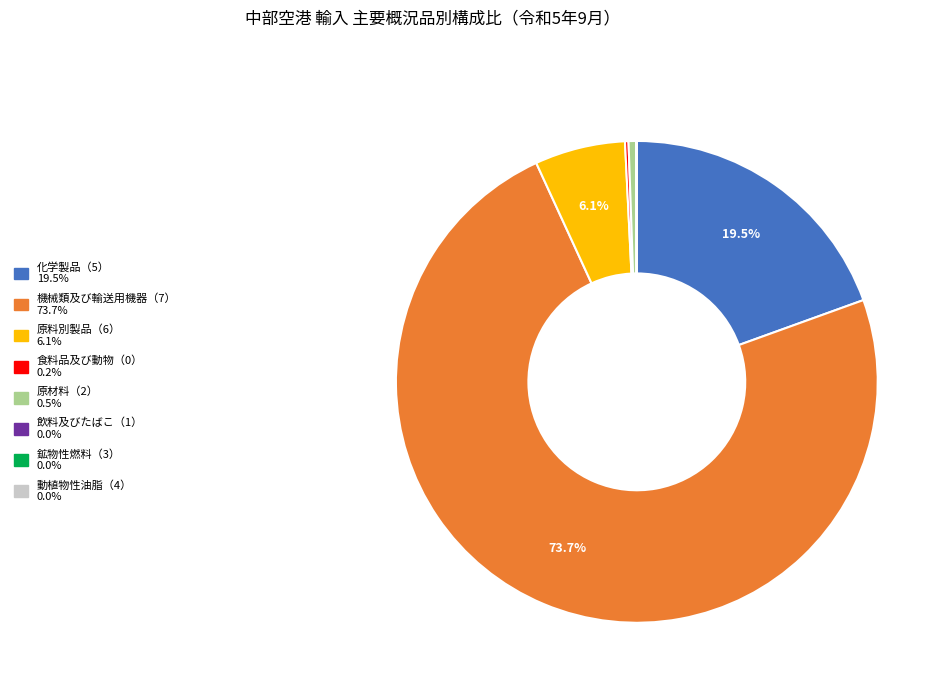

To the nearest percent, what is the difference between the largest and smallest slice percentages?

74%